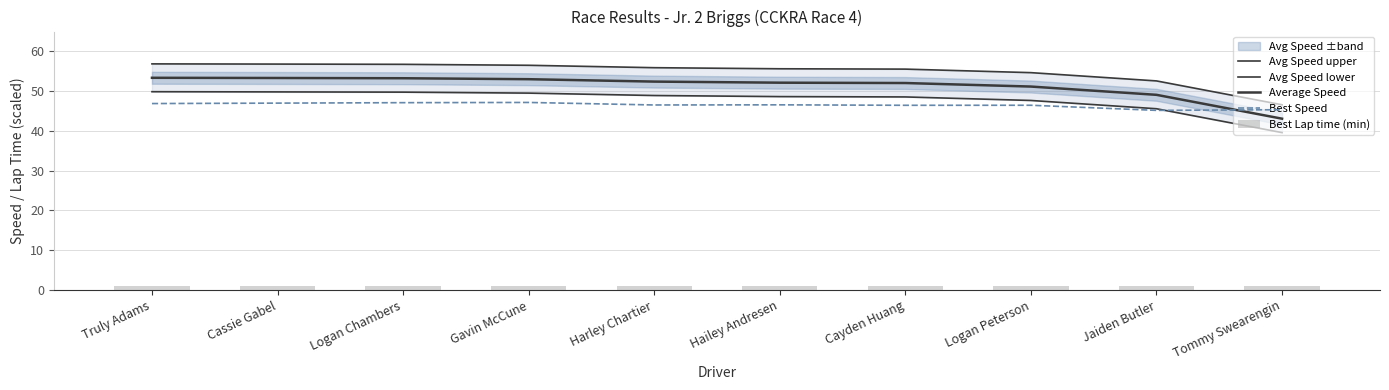

Which category has the highest value across all series?

Truly Adams